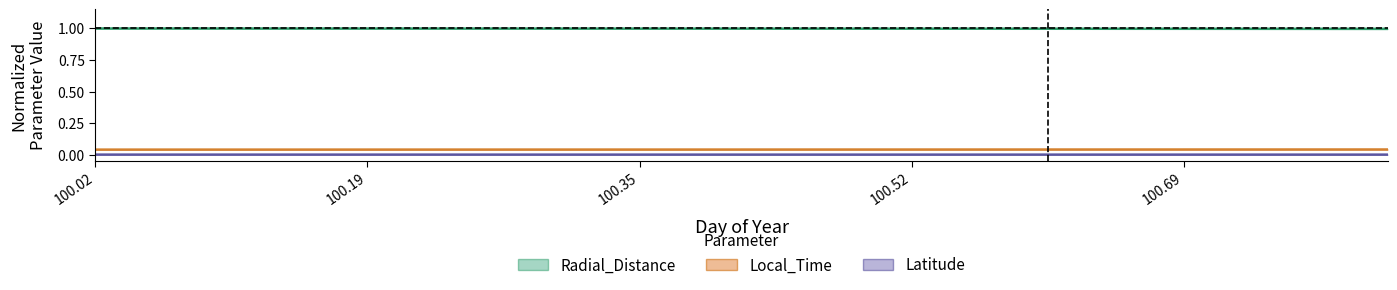

What is the total value across all series at 100.69?

1.0